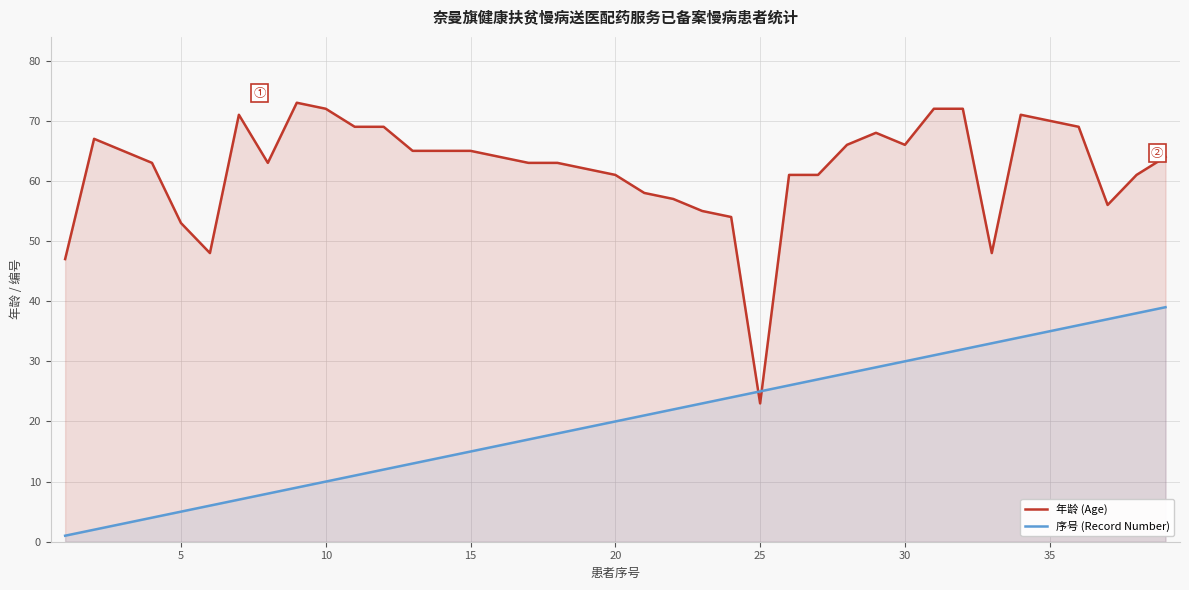

True or false: 序号 (Record Number) has more than 2 interior local peaks.

False